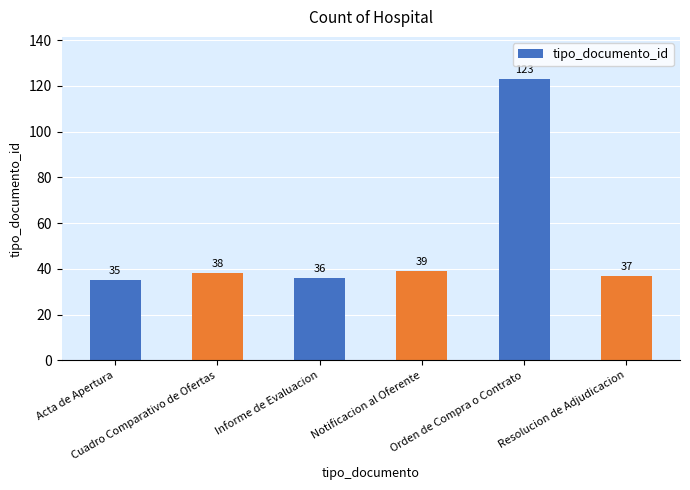

Rank the categories by value from highest to lowest.

Orden de Compra o Contrato, Notificacion al Oferente, Cuadro Comparativo de Ofertas, Resolucion de Adjudicacion, Informe de Evaluacion, Acta de Apertura